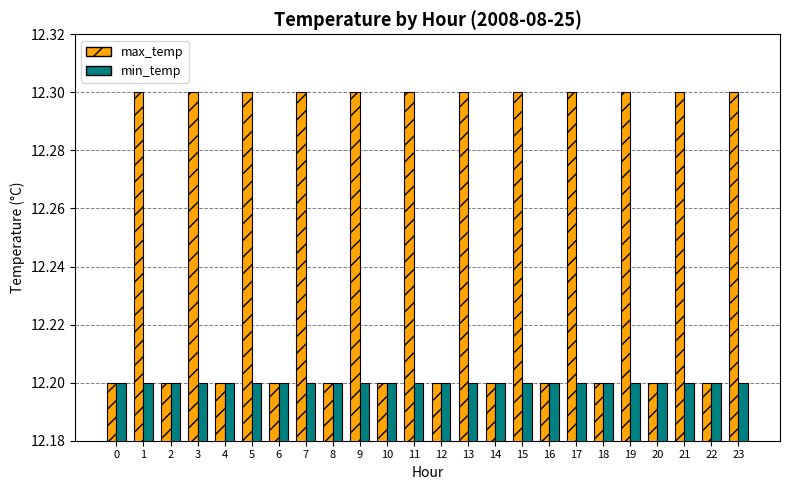

Reading left to right, transcribe all the data shown in this chart.

max_temp: 12.2	12.3	12.2	12.3	12.2	12.3	12.2	12.3	12.2	12.3	12.2	12.3	12.2	12.3	12.2	12.3	12.2	12.3	12.2	12.3	12.2	12.3	12.2	12.3
min_temp: 12.2	12.2	12.2	12.2	12.2	12.2	12.2	12.2	12.2	12.2	12.2	12.2	12.2	12.2	12.2	12.2	12.2	12.2	12.2	12.2	12.2	12.2	12.2	12.2